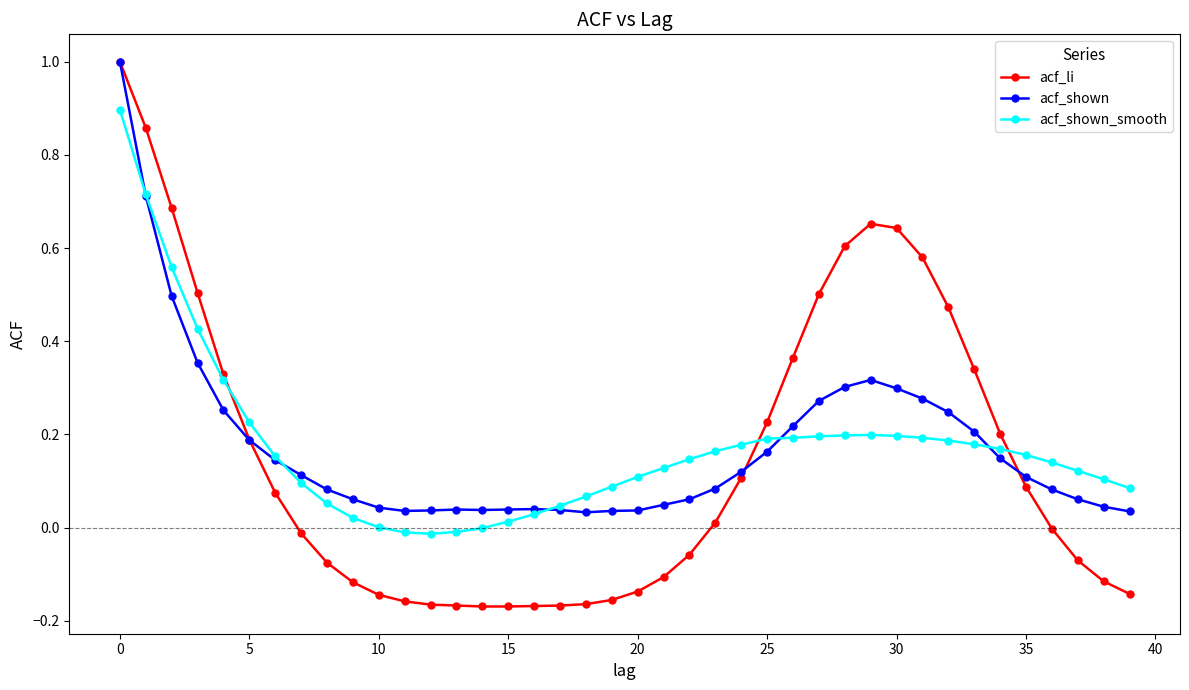

What is the maximum value shown in the chart?

1.0